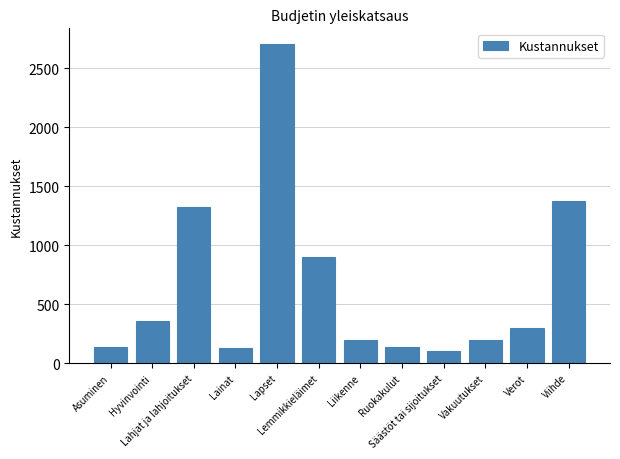

Which has a higher value, Ruokakulut or Hyvinvointi?

Hyvinvointi